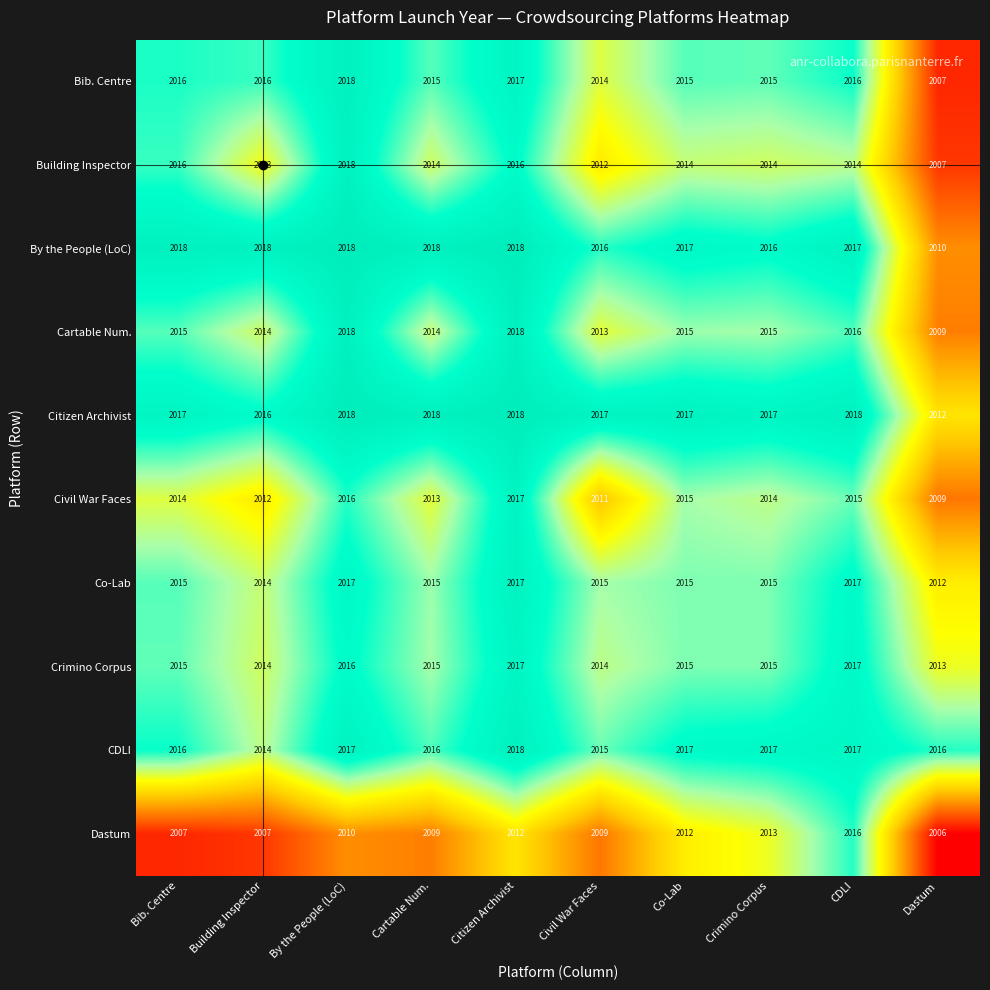

Which series changed the most between Bib. Centre and Crimino Corpus?

Dastum